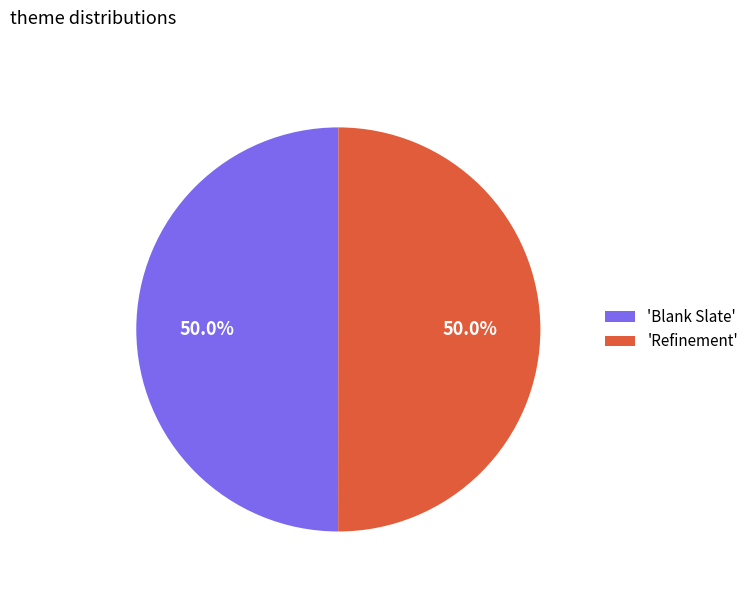

How much of the chart is everything except 'Blank Slate'?

50.0%